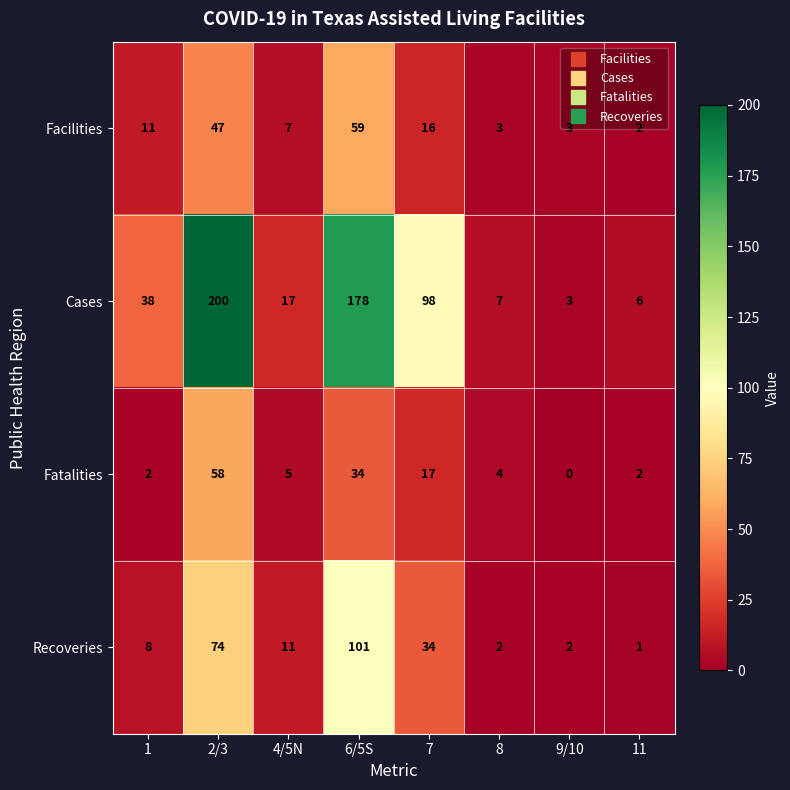

Where is Fatalities nearest to the value 29?

6/5S